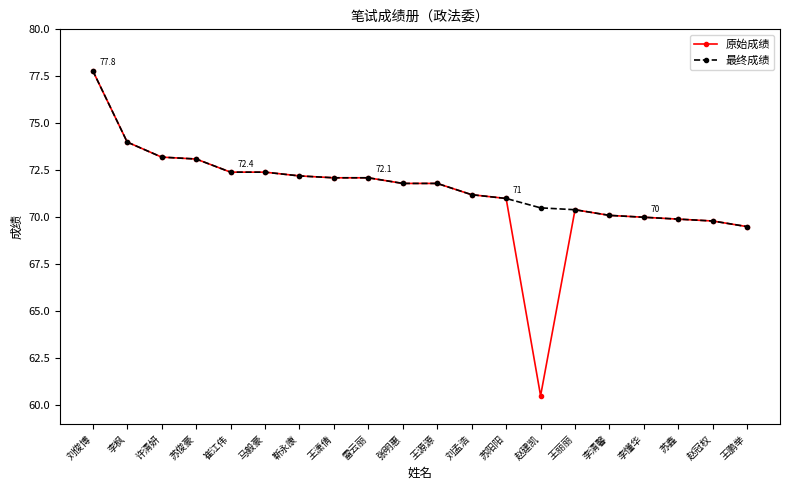

Is it true that 原始成绩 equals 73.1 at 苏俊豪?

True